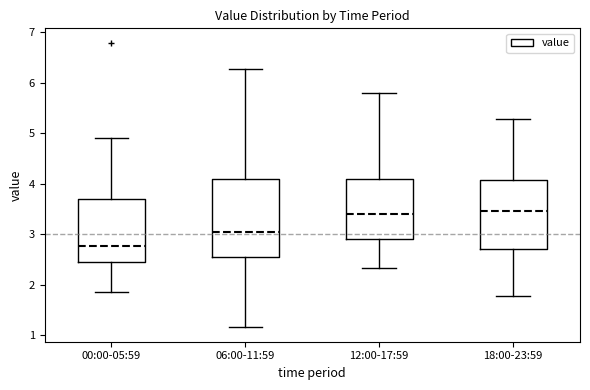

Comparing the boxes themselves (not the whiskers), which one is the tallest?

06:00-11:59